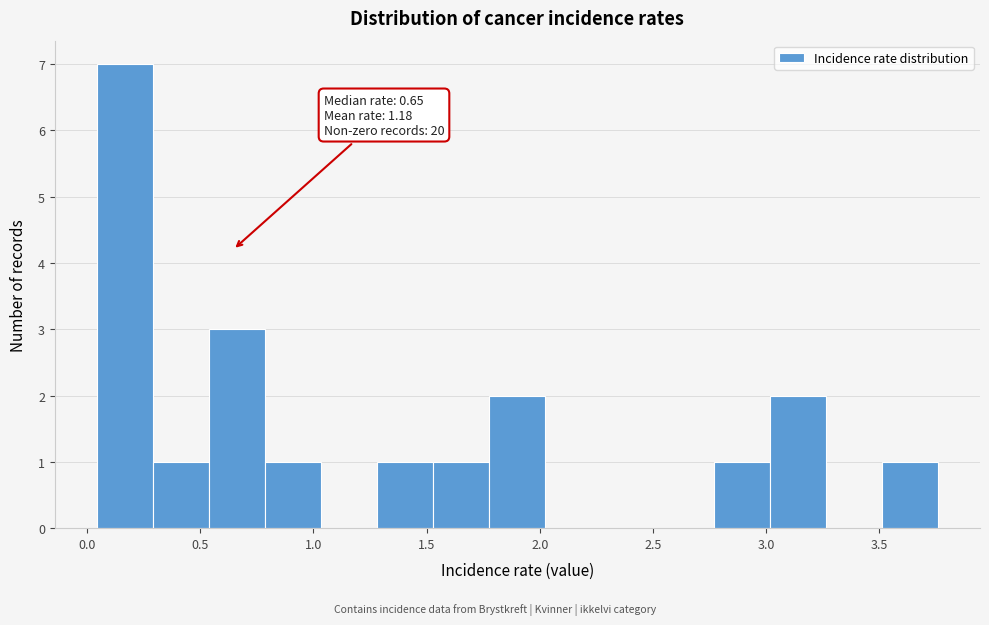

Over which range of the x-axis is the bar tallest?

0.05 to 0.30